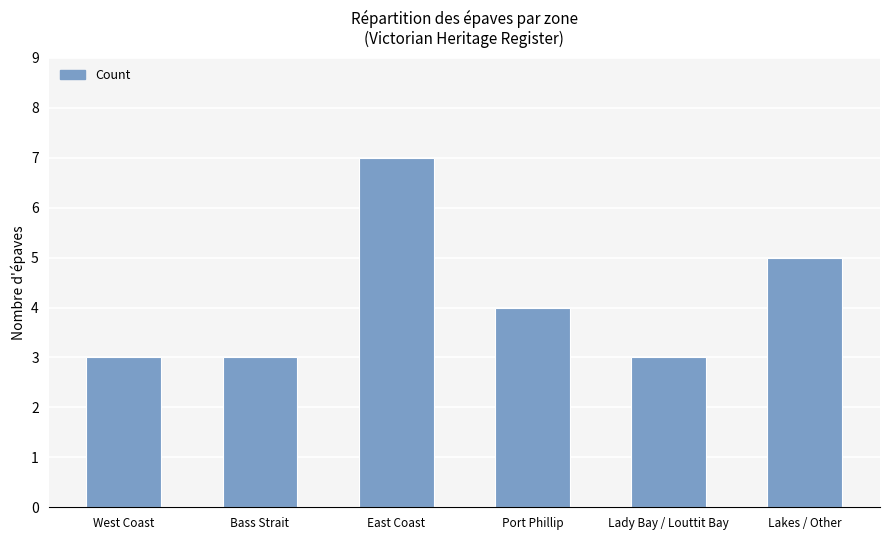

True or false: the data shows 2 at Lakes / Other.

False